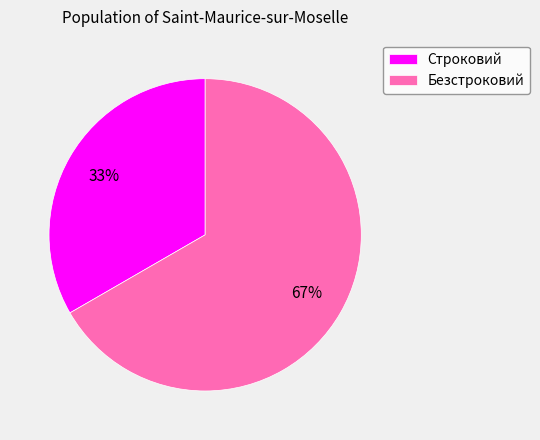

How many segments does this pie chart have?

2